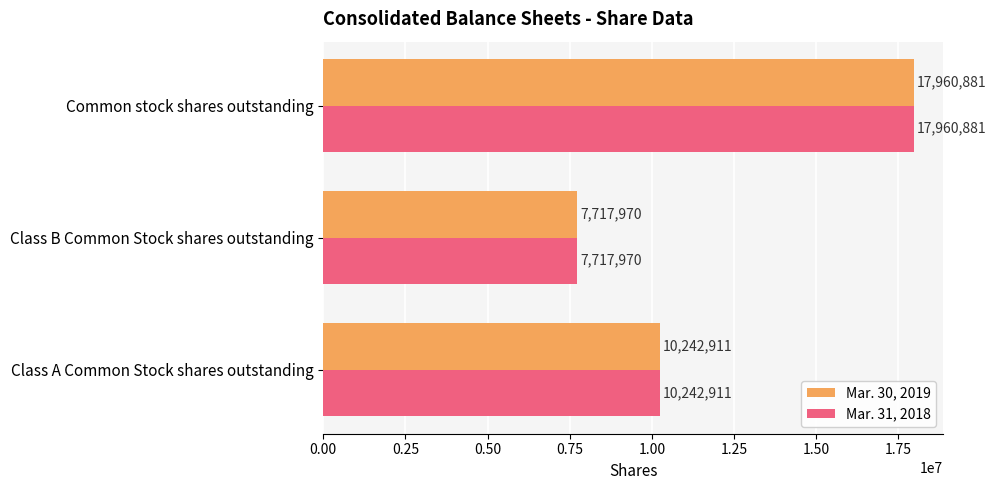

How many values in the Mar. 31, 2018 series are below 10242911?

1